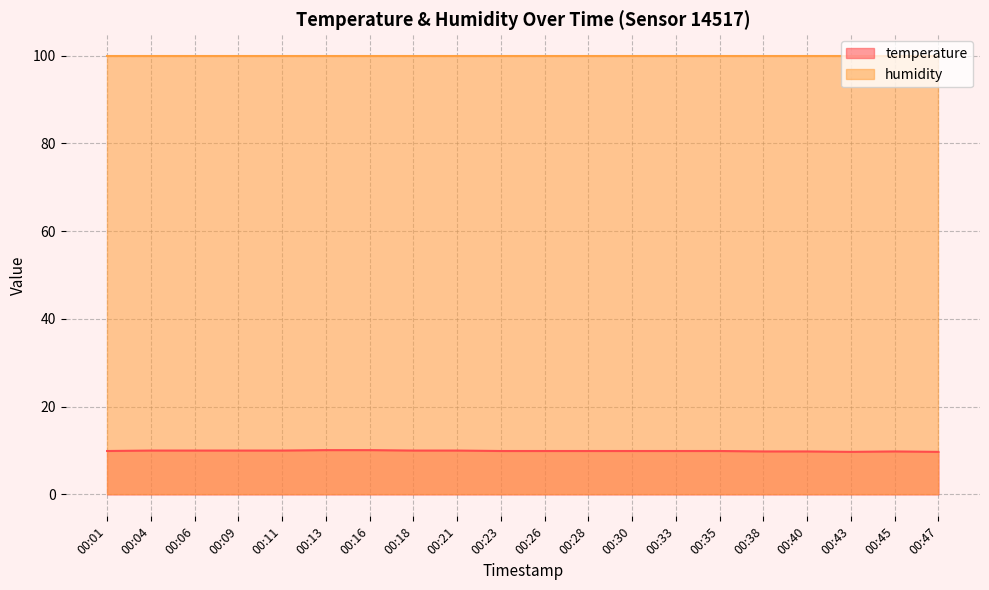

The chart shows a value of 6.9 at 00:40. True or false?

False